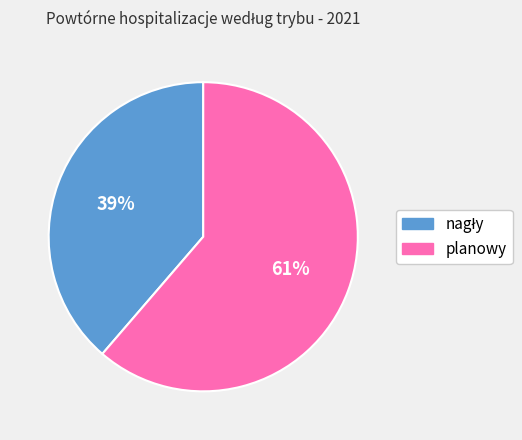

To the nearest percent, what is the average slice percentage?

50%